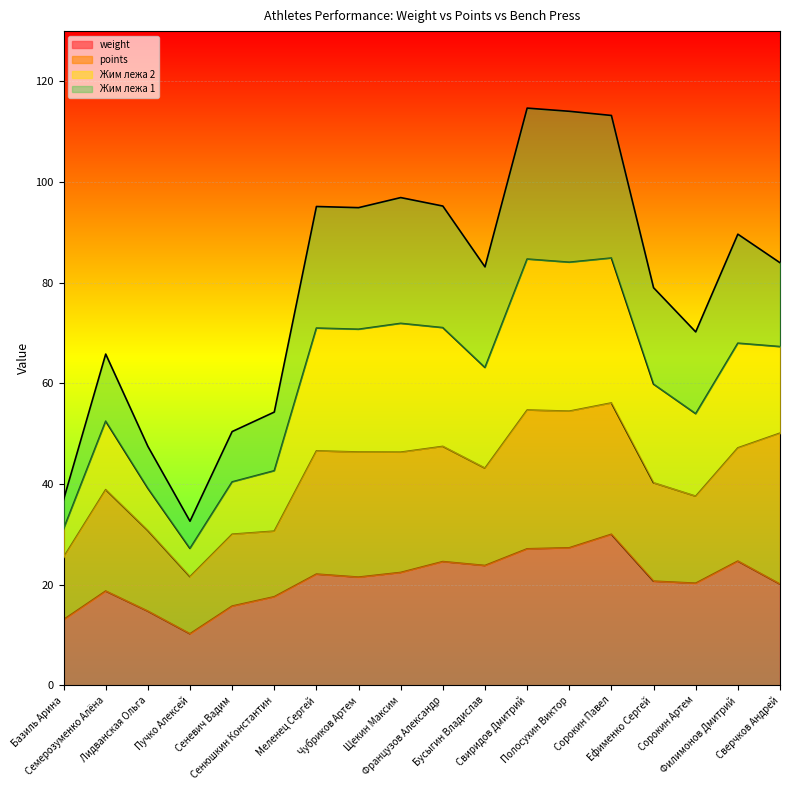

True or false: weight and Жим лежа 1 cross at least once.

False